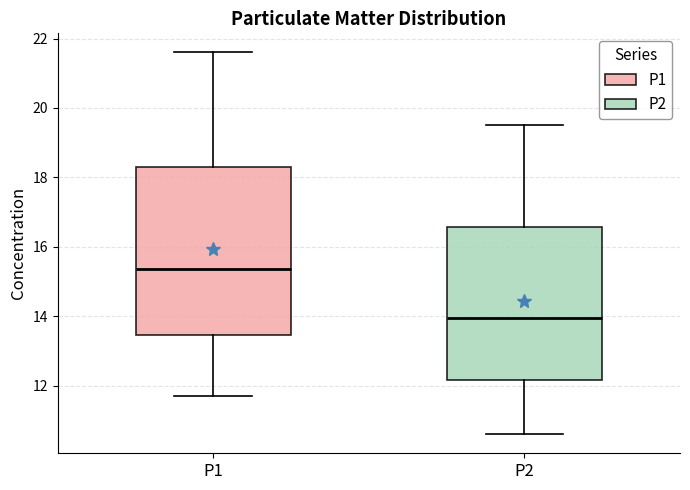

Reading left to right, transcribe this box plot: for each box, give where its median line is, the range the box spans, and where its two whiskers end, as read against the y-axis. The values are not printed on the chart, so give them approximately, as read against the axis.

P1: median 15.4, box 13.4 to 18.4, whiskers 11.8 to 21.6
P2: median 14.0, box 12.2 to 16.6, whiskers 10.6 to 19.6